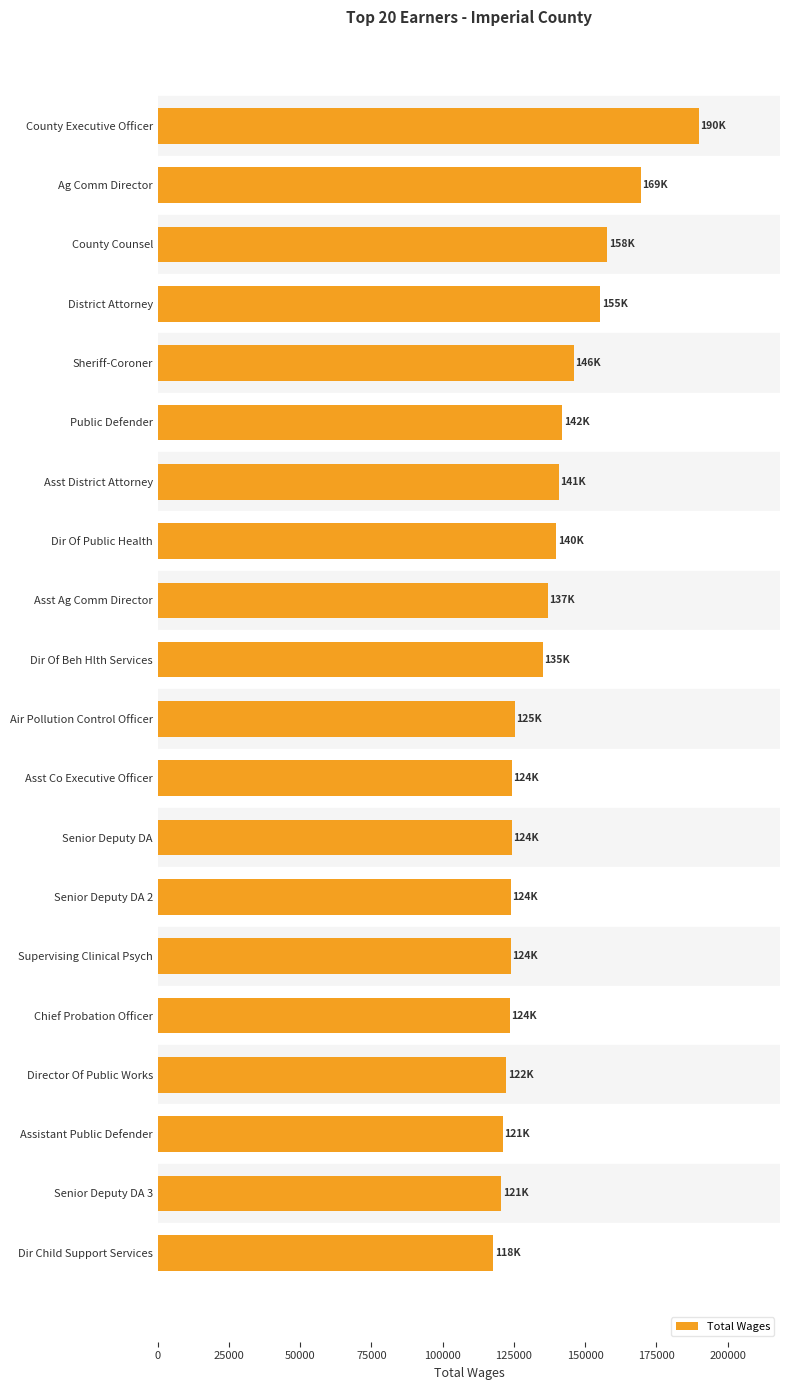

Approximately how many times larger is the value at Asst District Attorney compared to Sheriff-Coroner?

1.0